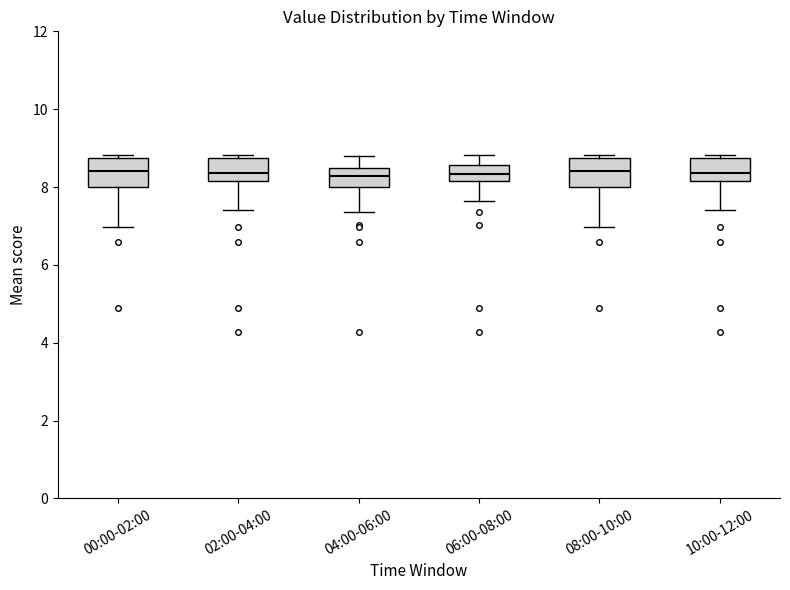

Where is the upper edge of the box for 04:00-06:00 on the y-axis? The values are not printed on the chart, so give them approximately, as read against the axis.

8.4